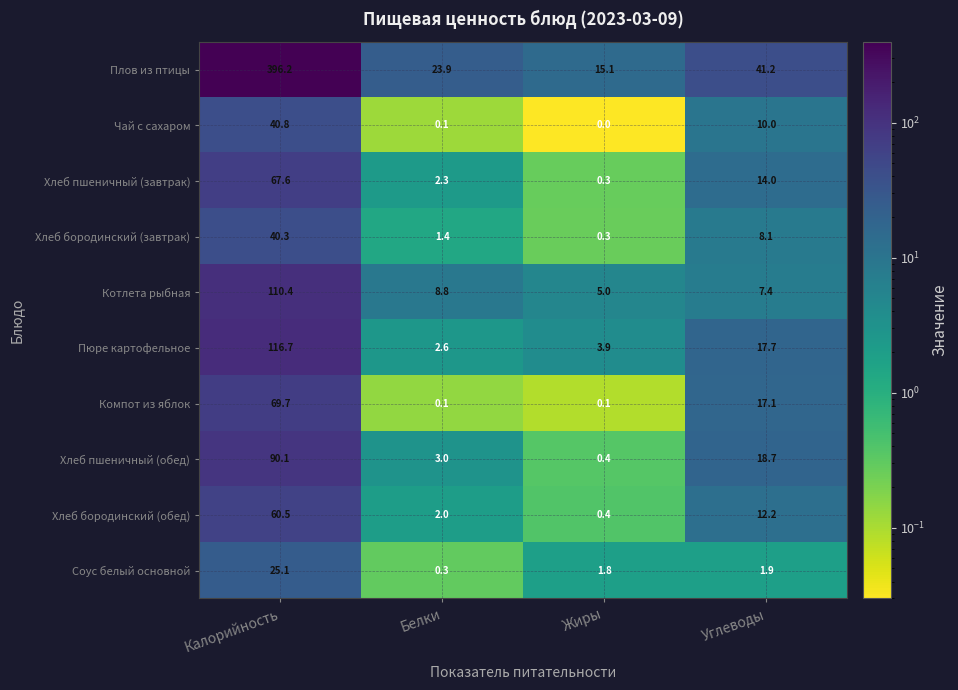

At which label is Хлеб пшеничный (обед) closest to 45?

Углеводы